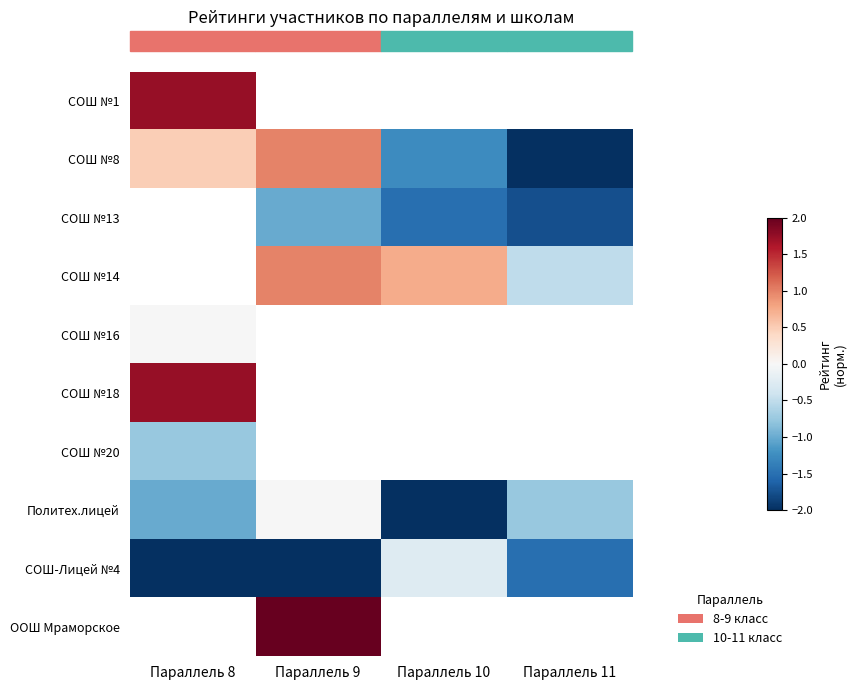

Is the value of СОШ №20 at Параллель 9 greater than the value of СОШ №8 at Параллель 9?

No